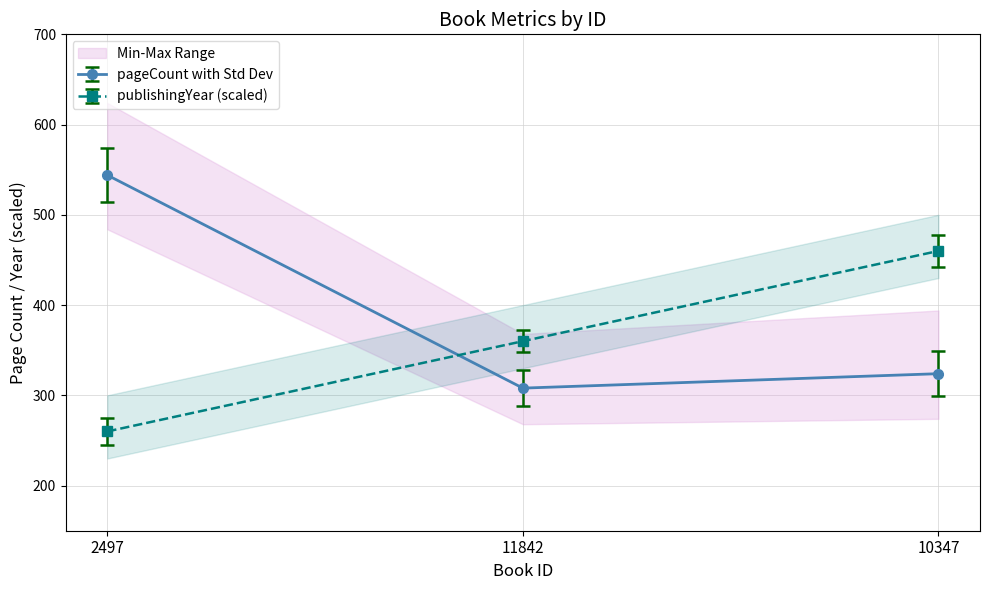

Reading right to left, extract all data points from this chart.

pageCount: 10347=324	11842=308	2497=544
publishingYear: 10347=460	11842=360	2497=260